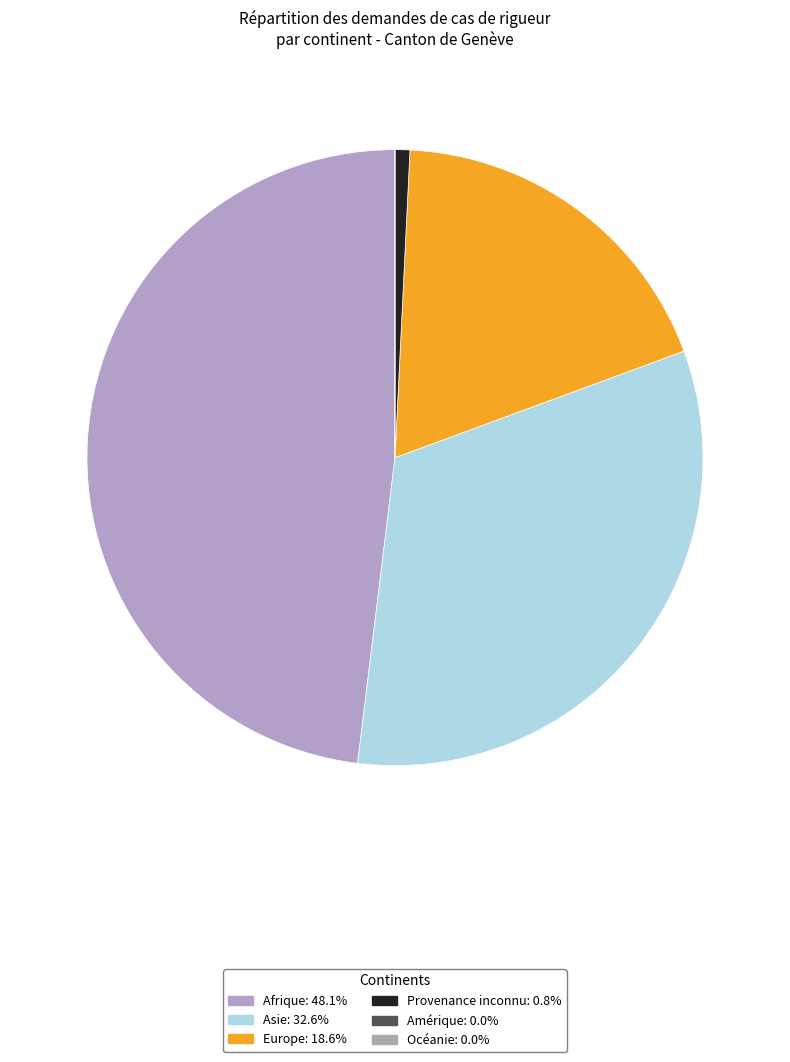

Rank the categories by value from highest to lowest.

Afrique, Asie, Europe, Provenance inconnu, Amérique, Océanie